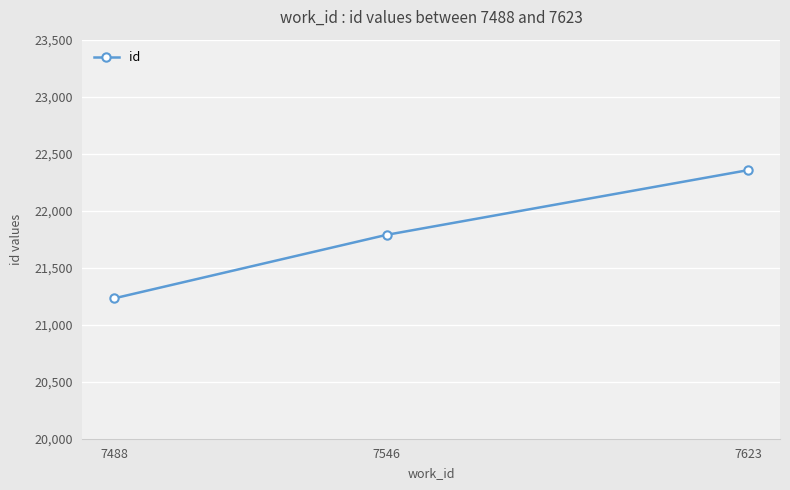

What is the ratio of the value at 7623 to the value at 7488?

1.1